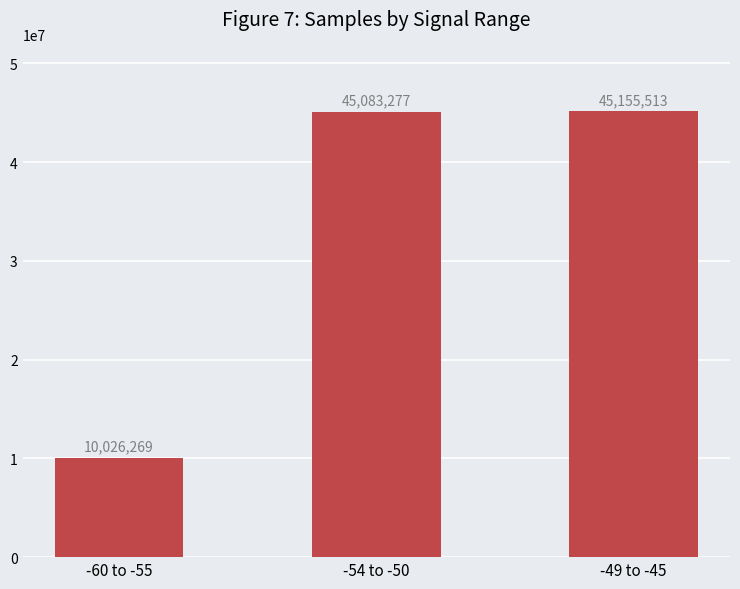

True or false: the data shows 15234206 at -60 to -55.

False